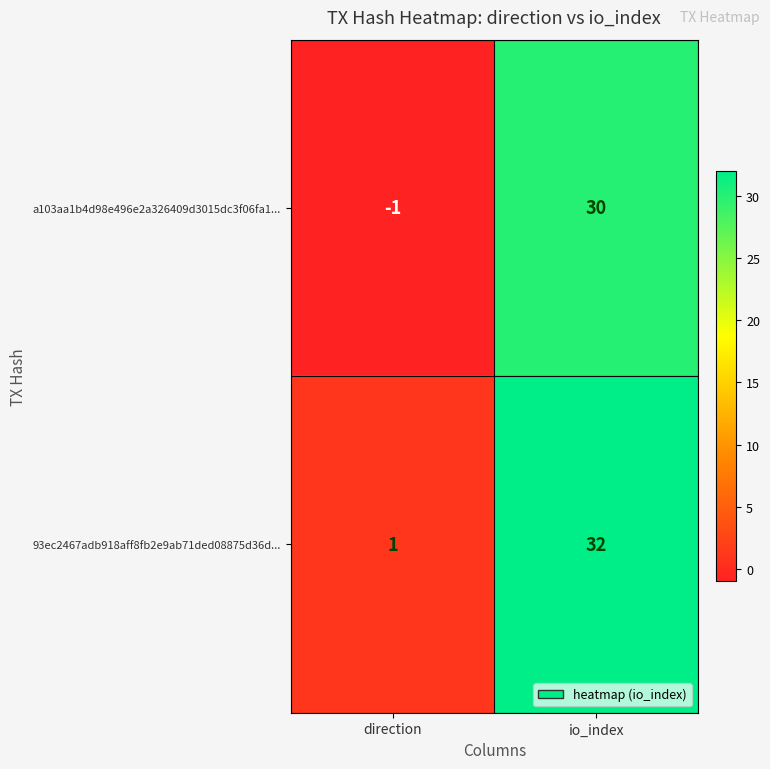

What is the smallest value displayed?

-1